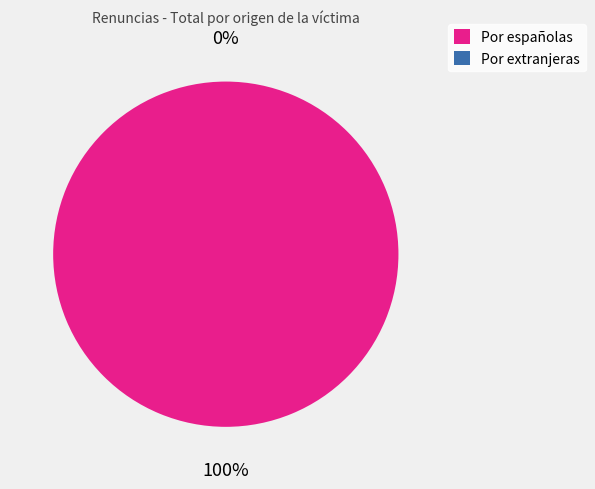

Rank the categories by value from lowest to highest.

Por extranjeras, Por españolas